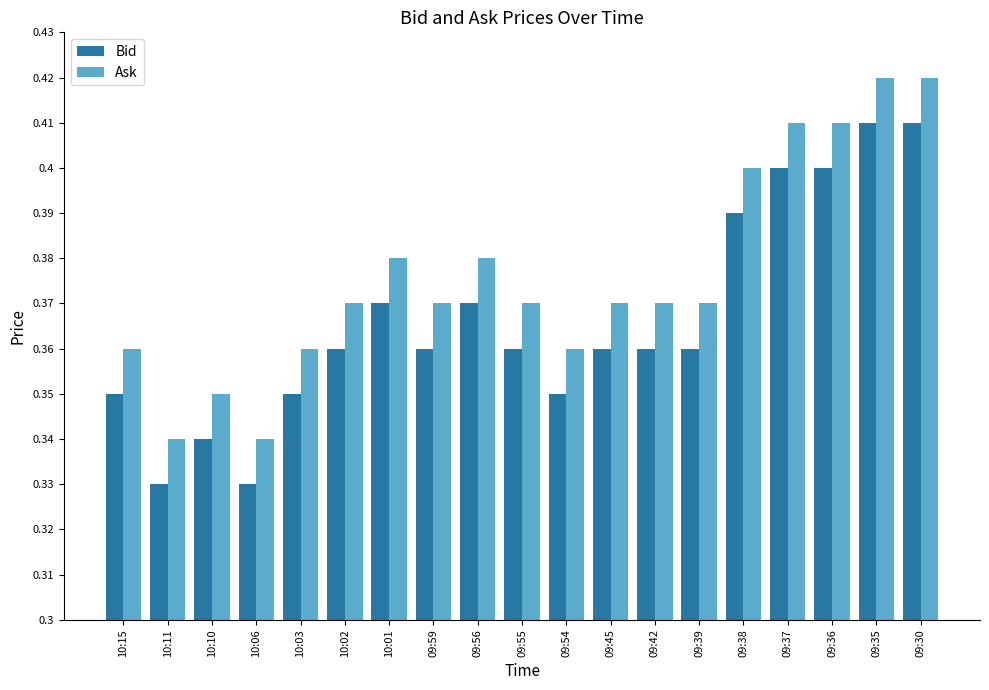

What is the sum of the Bid values at 09:56 and 10:02?

0.7